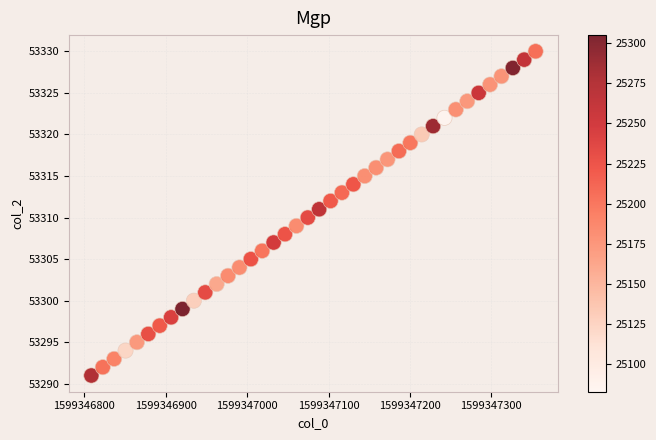

What is the range of Y values (max minus min)?

39